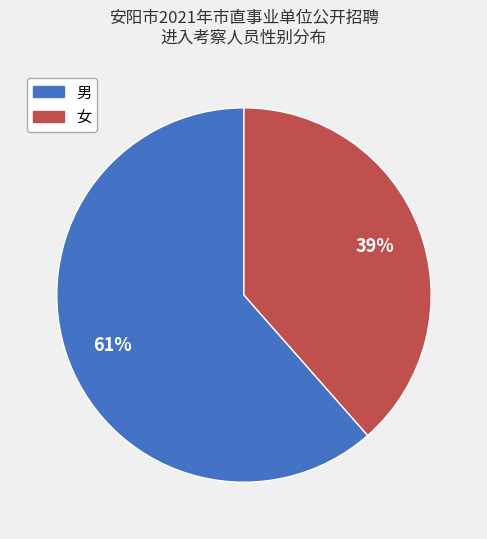

Which slice is the smallest?

女